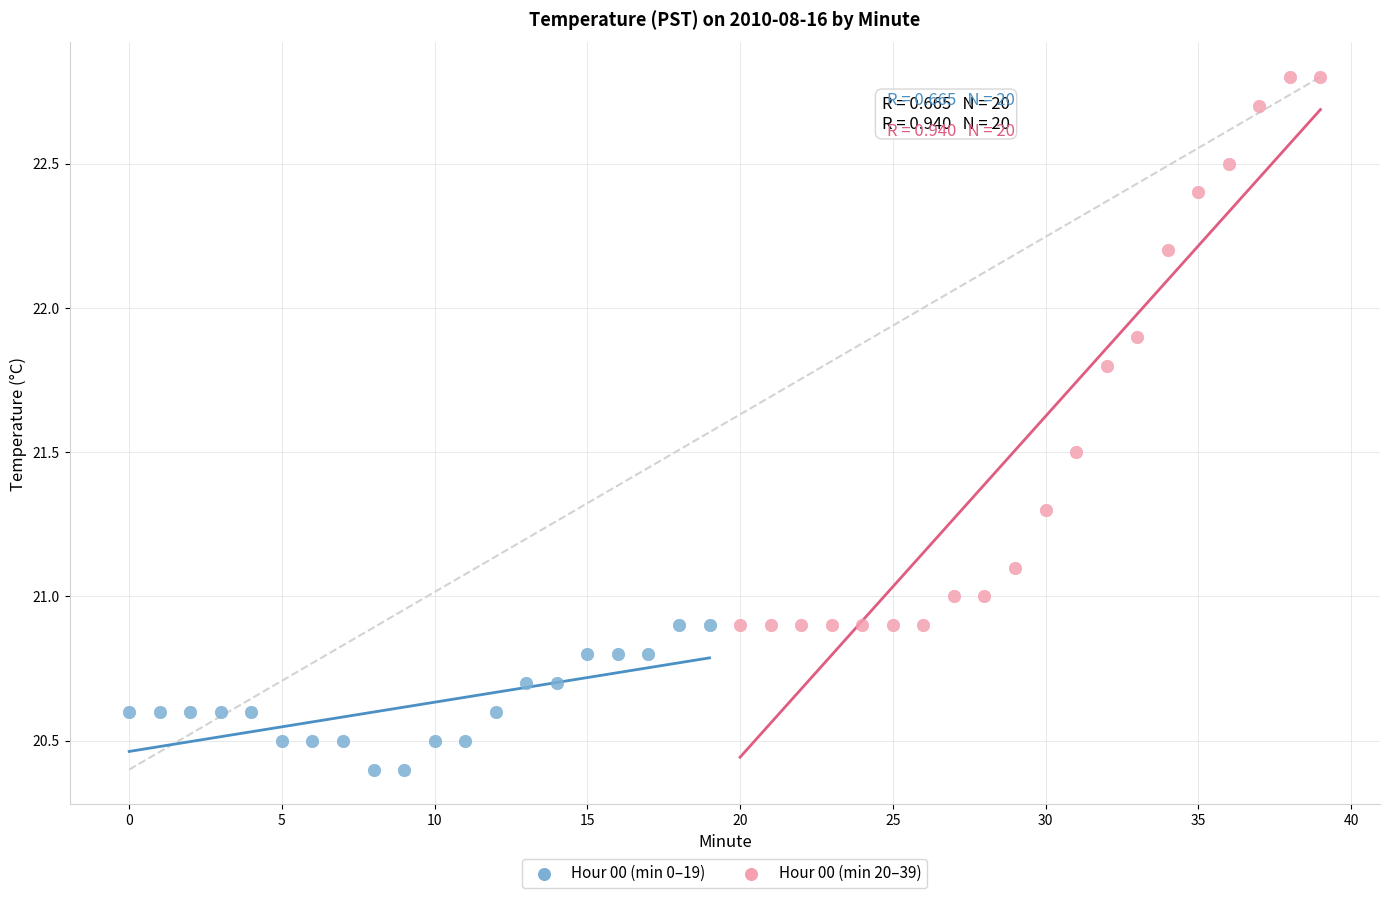

Which series has the widest spread of Y values?

Hour 00 (min 20–39)